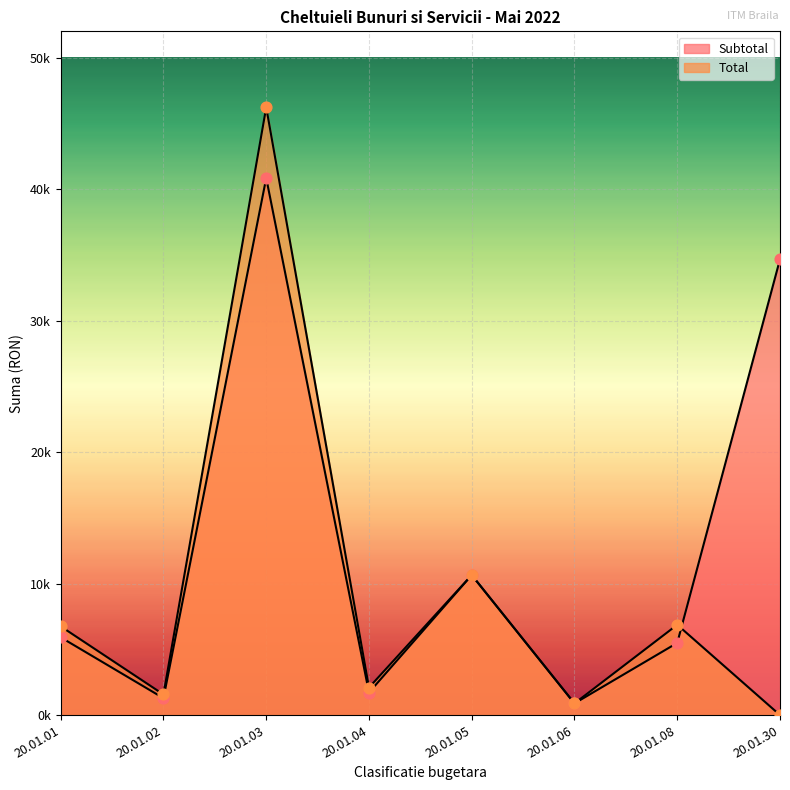

What is the total value across all series at 20.01.06?

1779.8